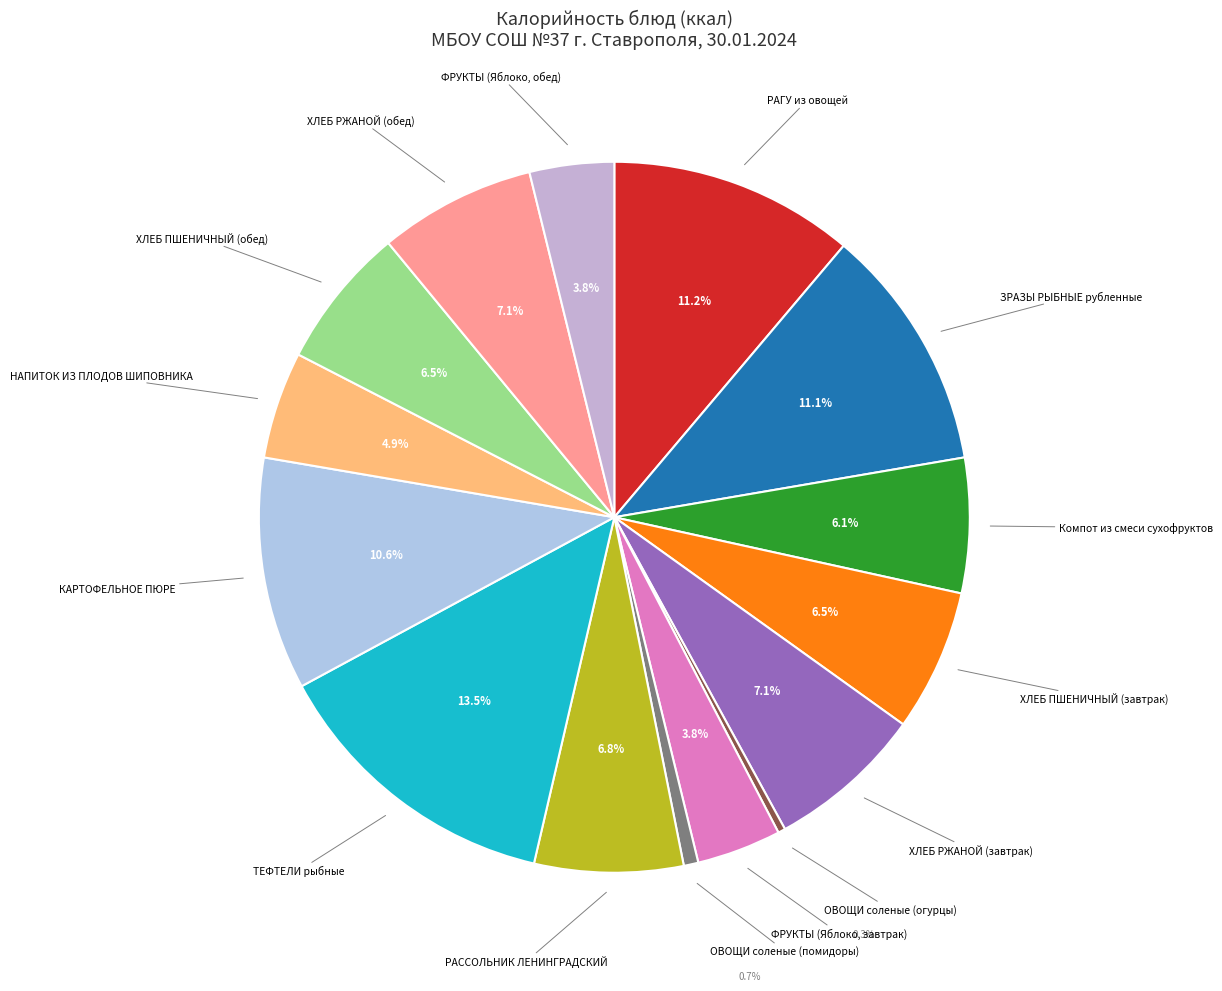

Which category has the biggest portion of the pie?

ТЕФТЕЛИ рыбные